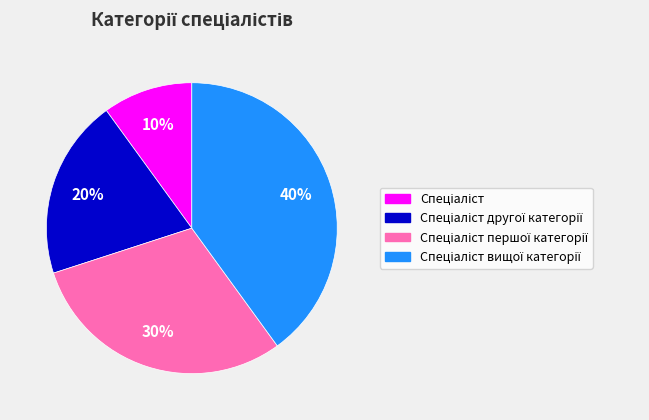

How many slices are in this pie chart?

4